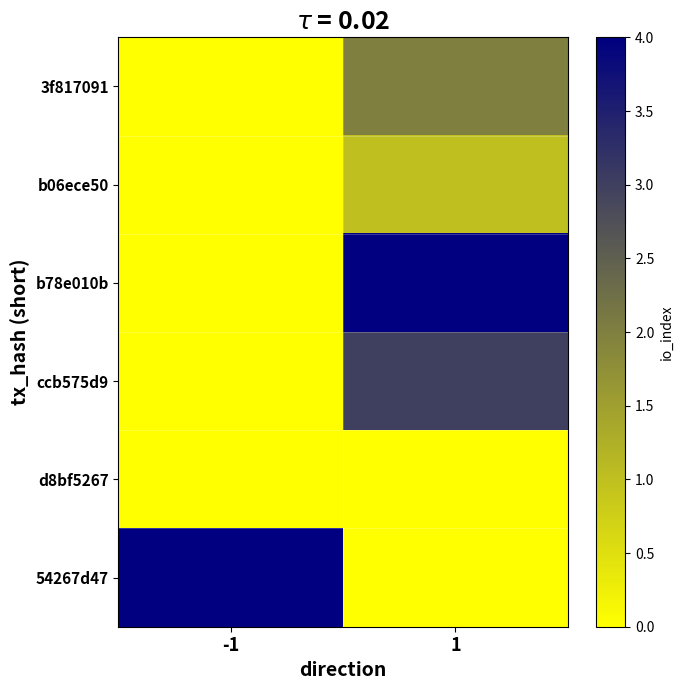

What is the average value of the b78e010b series?

2.0